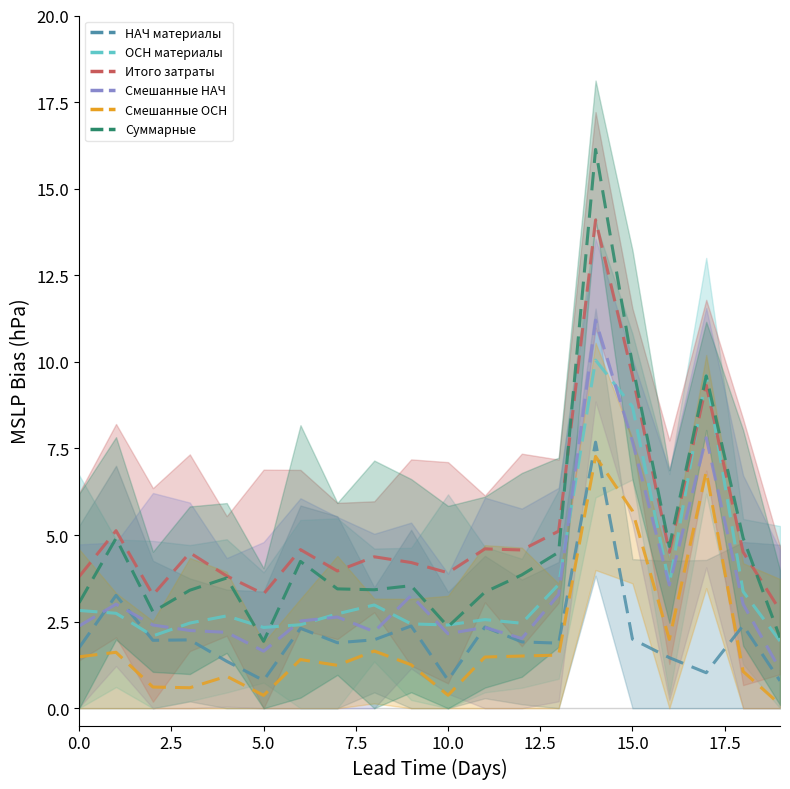

At which category does Материалы ОСН reach its first local peak?

4